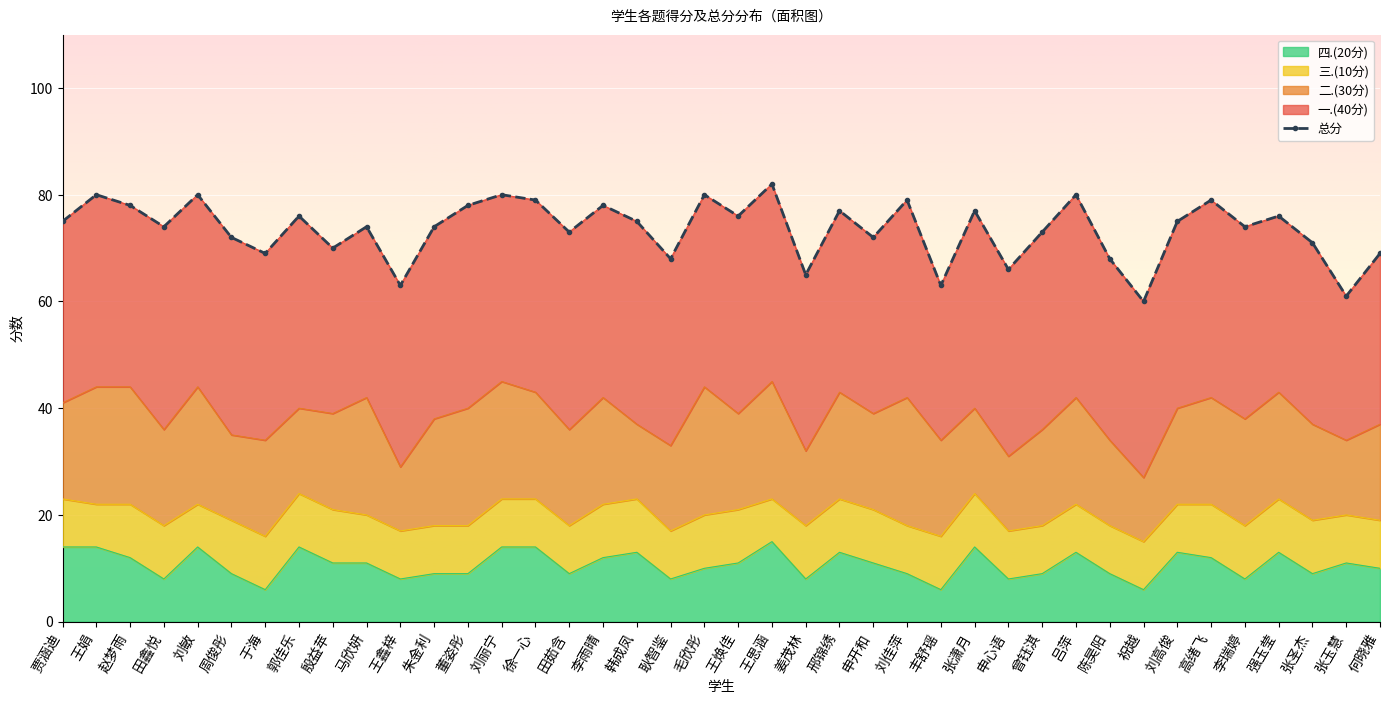

The 三.(10分) series shows 4 at 王鑫梓. True or false?

False